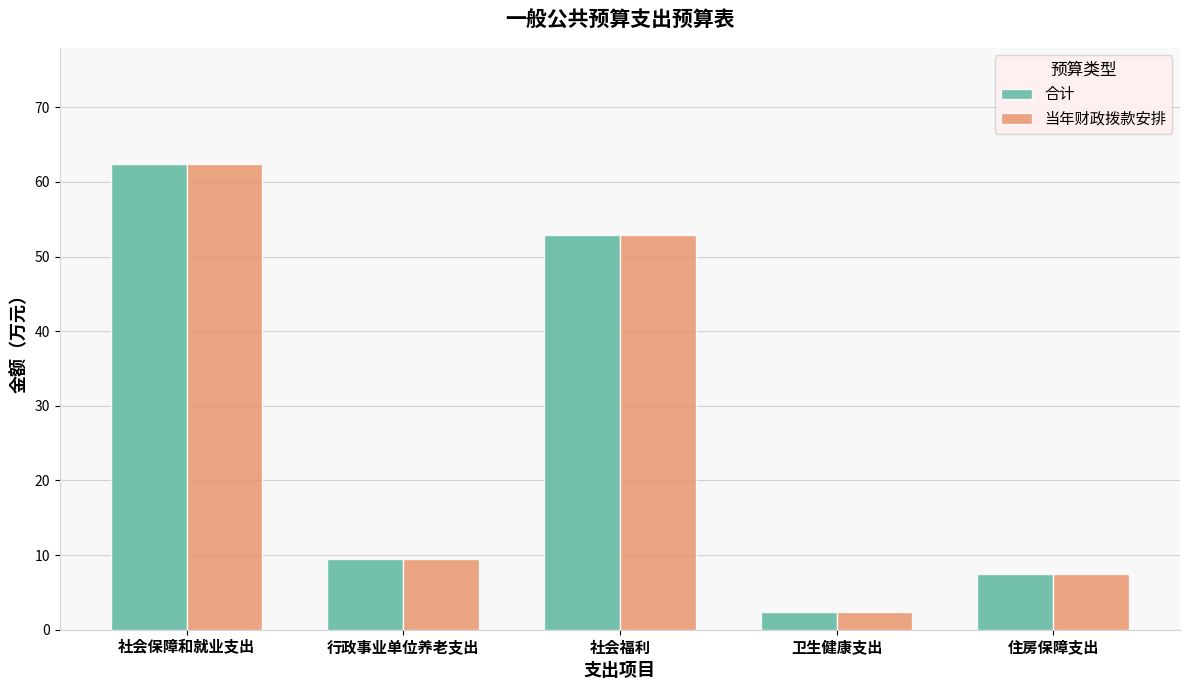

How many data points in 合计 are less than 9?

2